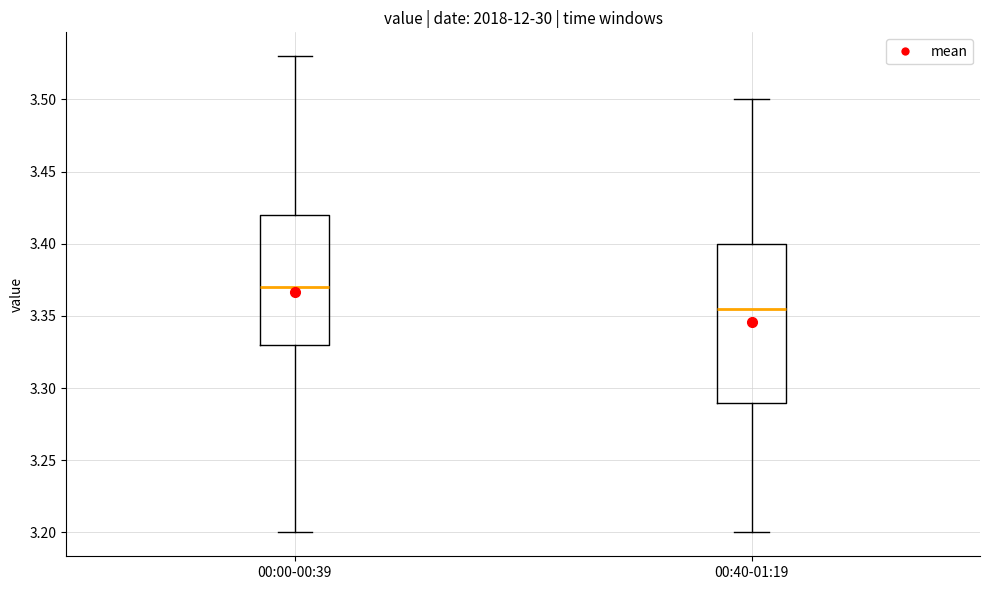

Where is the lower edge of the box for 00:40-01:19 on the y-axis? The values are not printed on the chart, so give them approximately, as read against the axis.

3.290